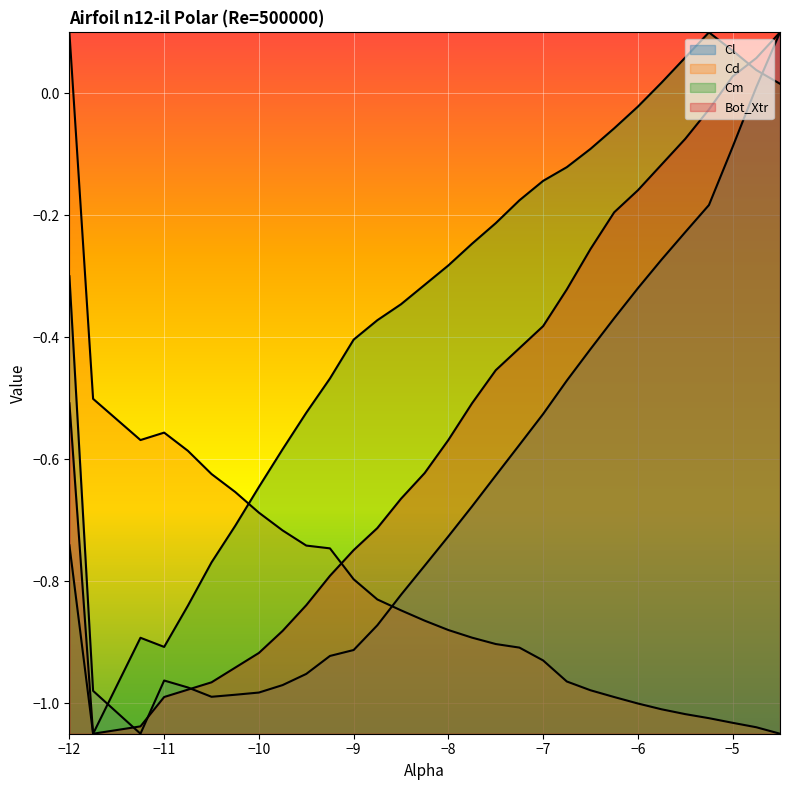

How many lines are shown in the chart?

4